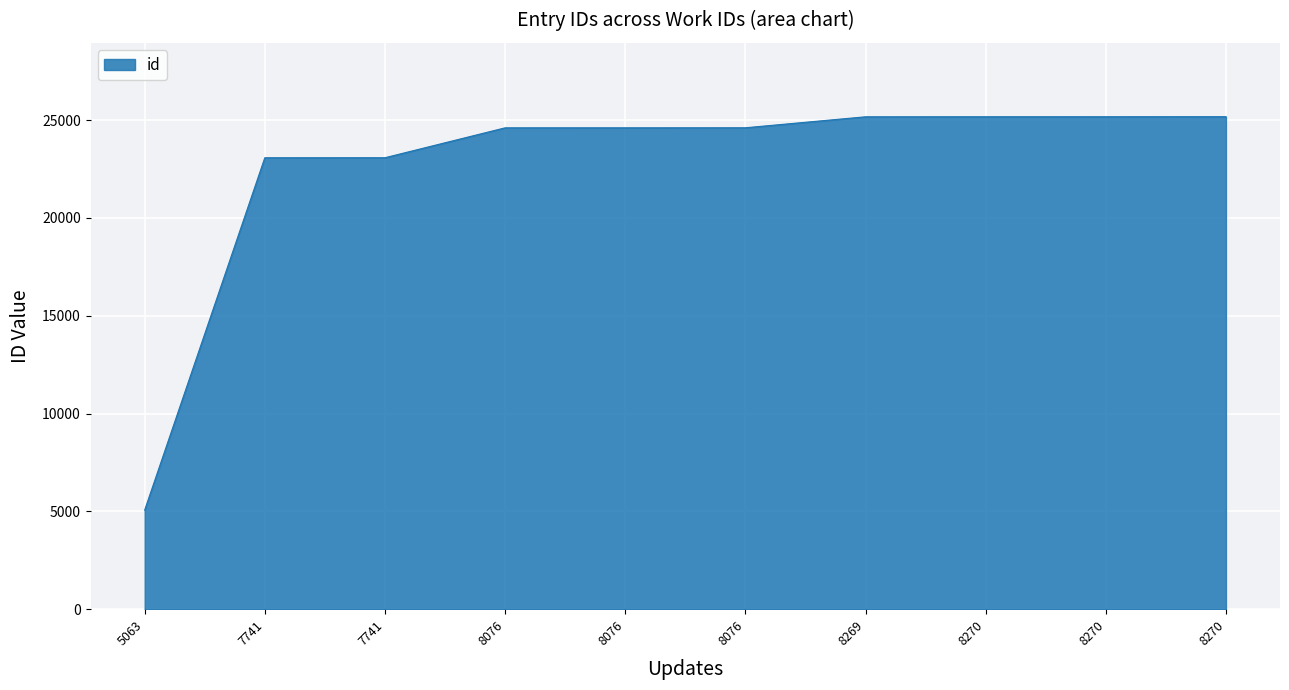

Which label corresponds to the smallest value in the chart?

5063